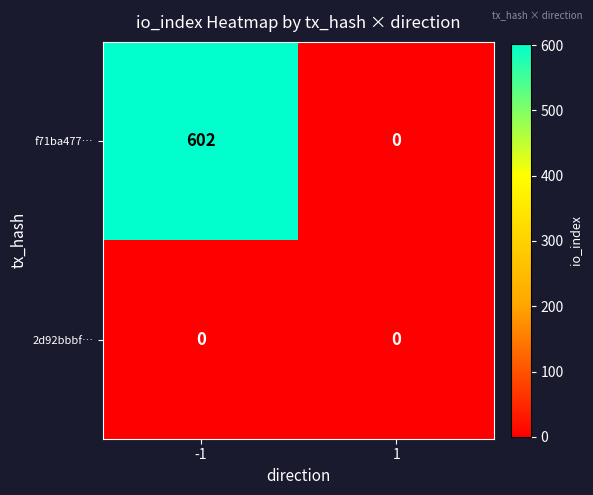

What is the maximum value shown in the chart?

602